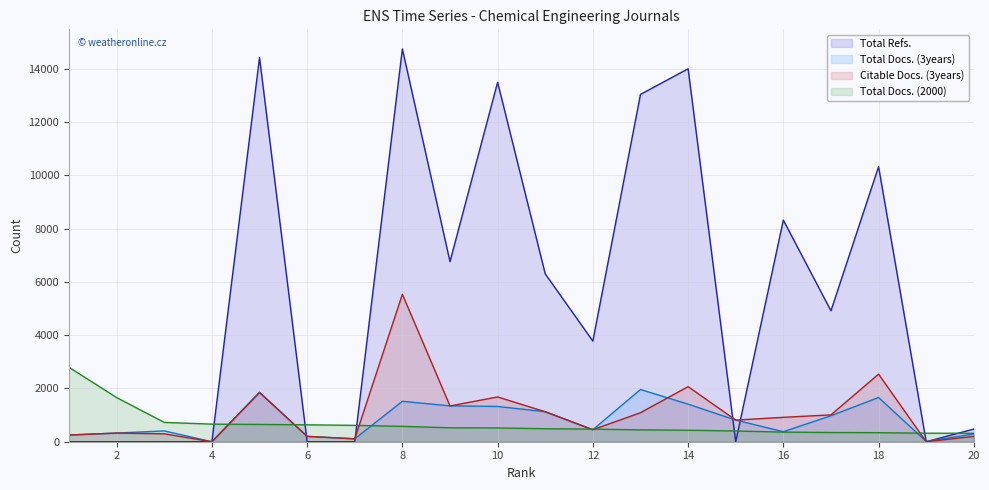

How many interior local valleys does the Total Refs. series have?

5